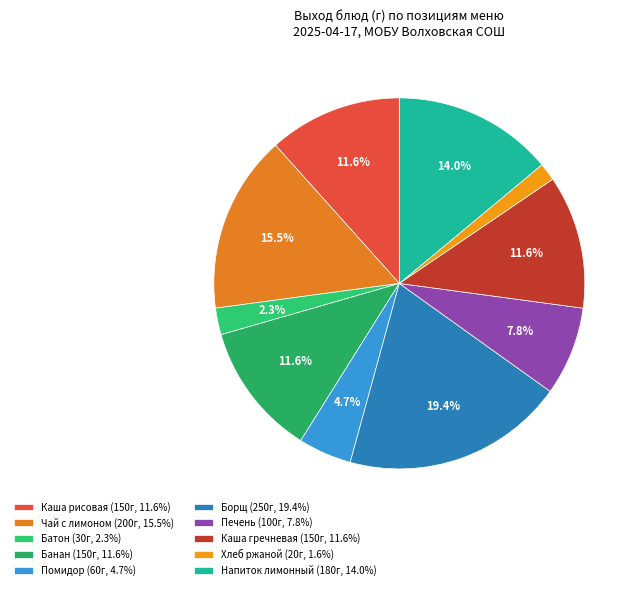

Is there any slice that represents more than half of the pie?

No